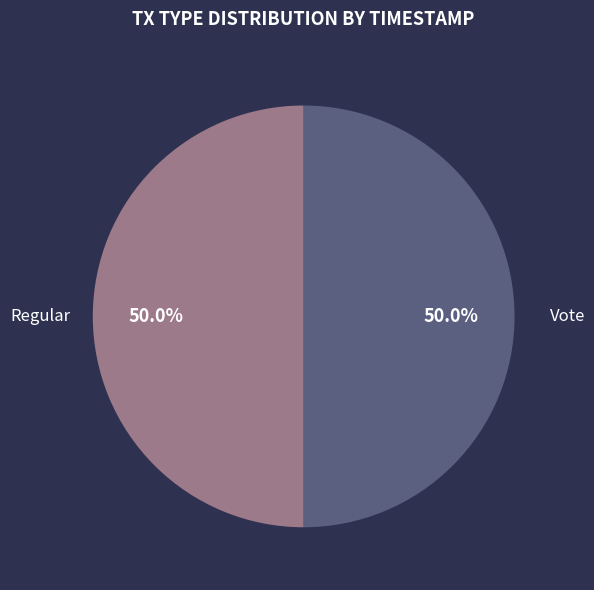

Combined, what portion of the pie is Regular and Vote?

100.0%